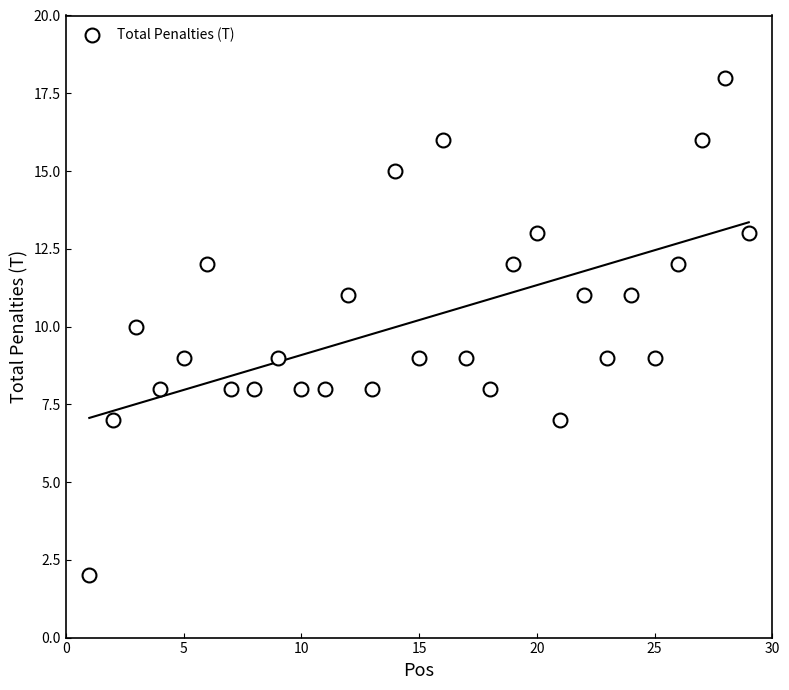

What value does the data have at 25, to the nearest 10?

10